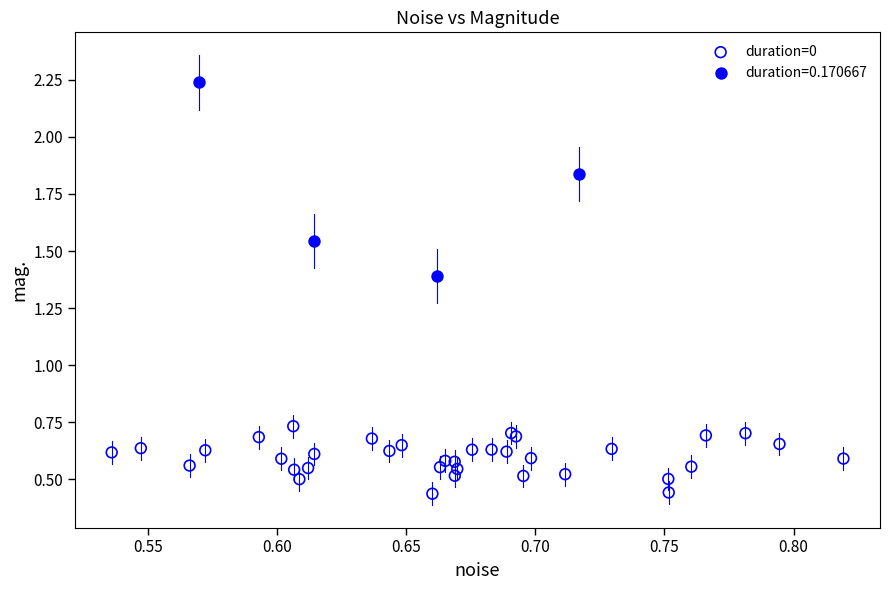

Which series reaches the minimum Y coordinate?

duration=0